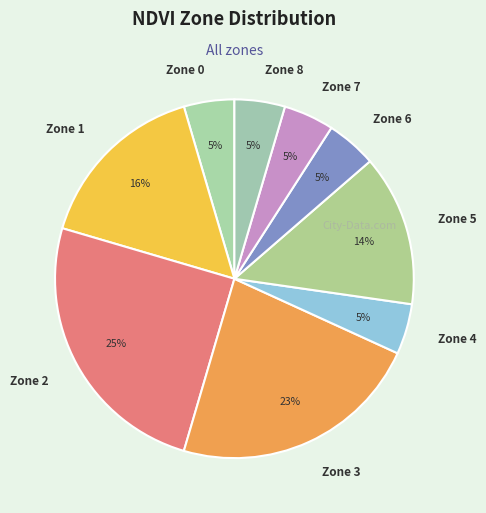

Count the number of slices in the pie.

9